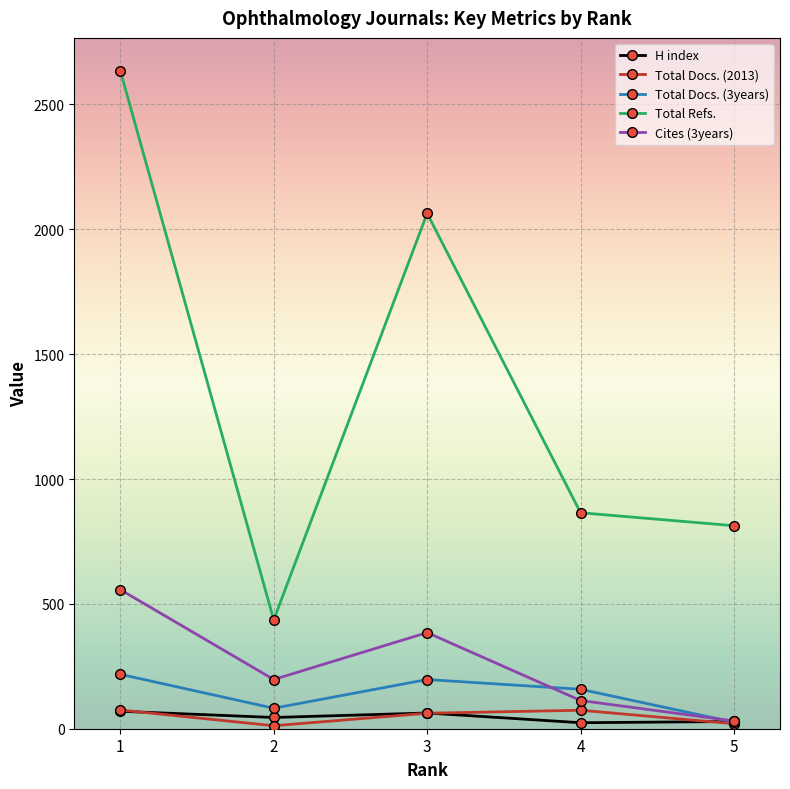

Which series changed the most between 1 and 3?

Total Refs.